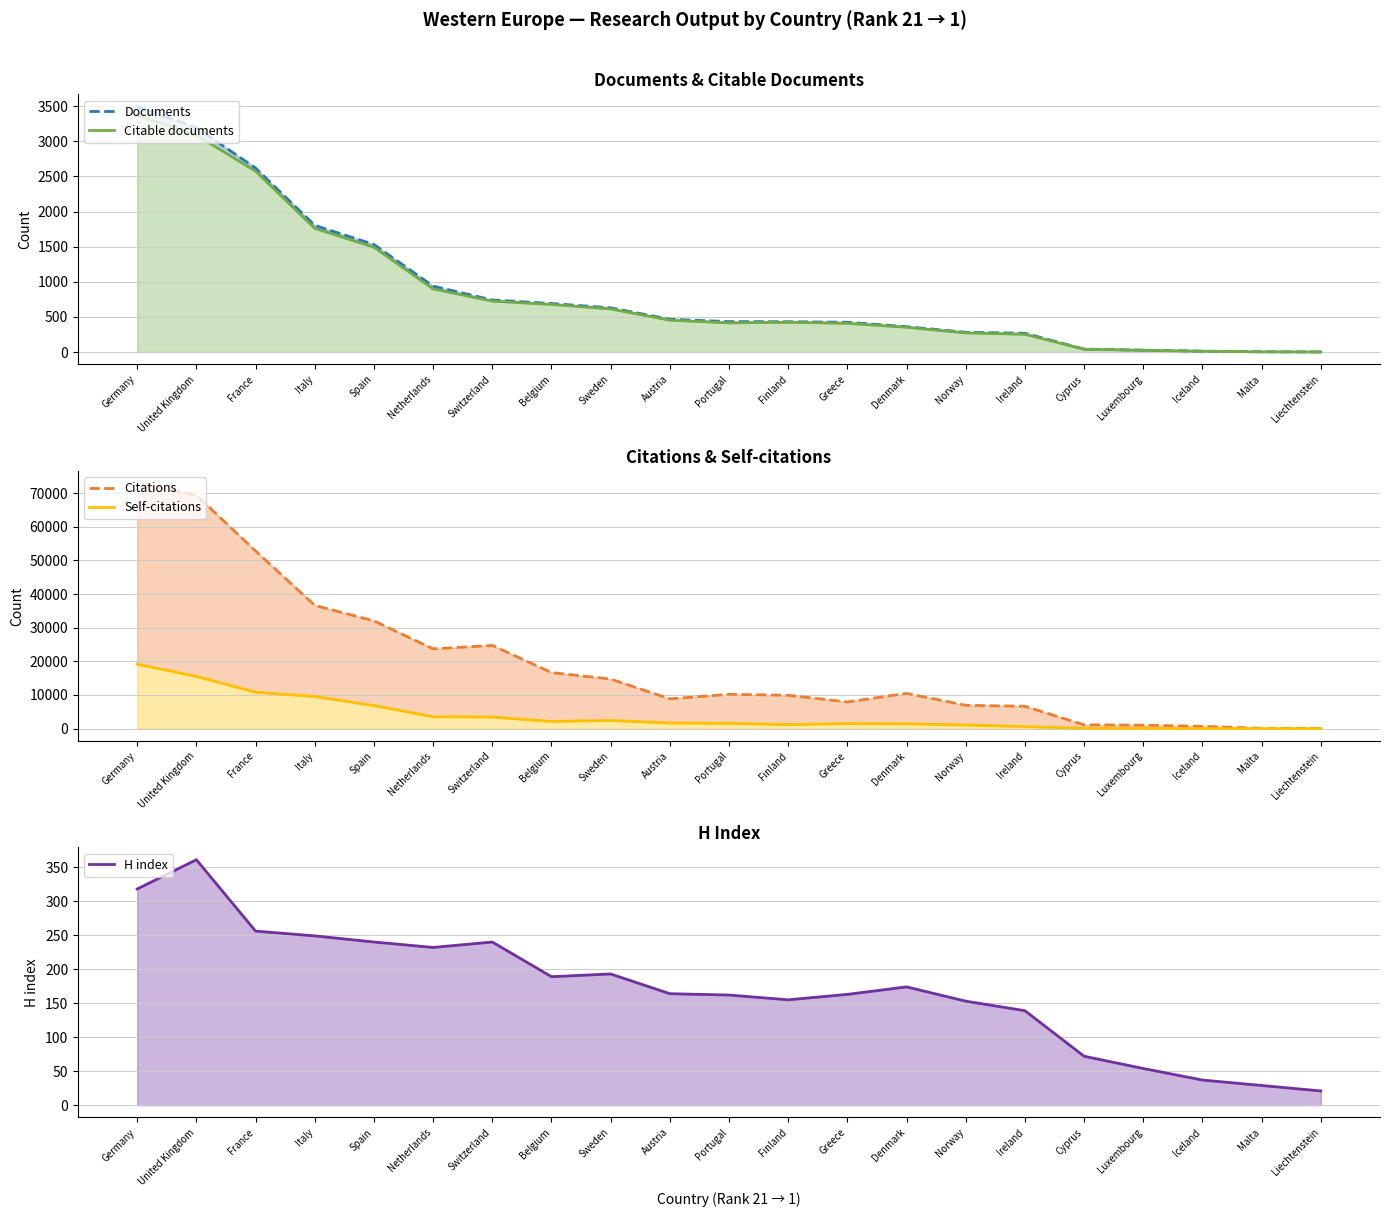

Which series has the largest range (max minus min)?

Citations